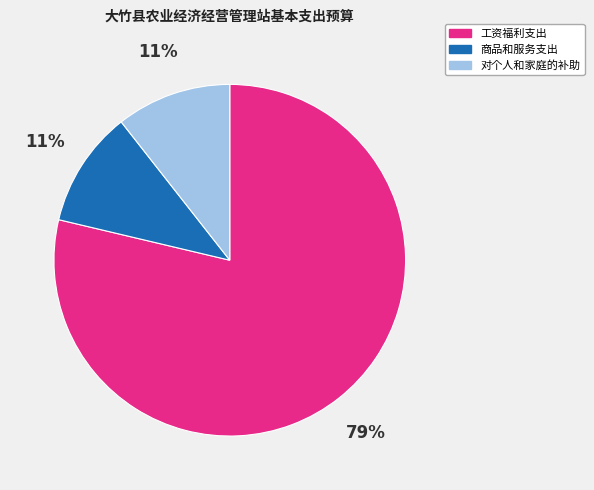

To the nearest percent, what percentage of the pie is 对个人和家庭的补助?

11%